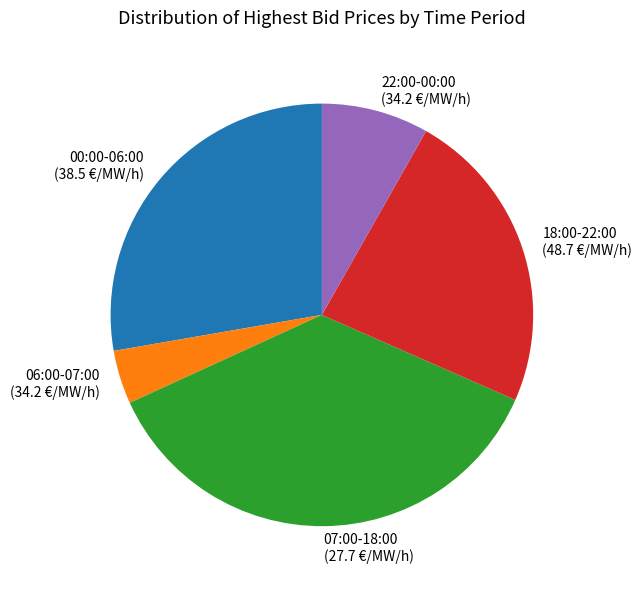

Does any single category account for the majority?

No